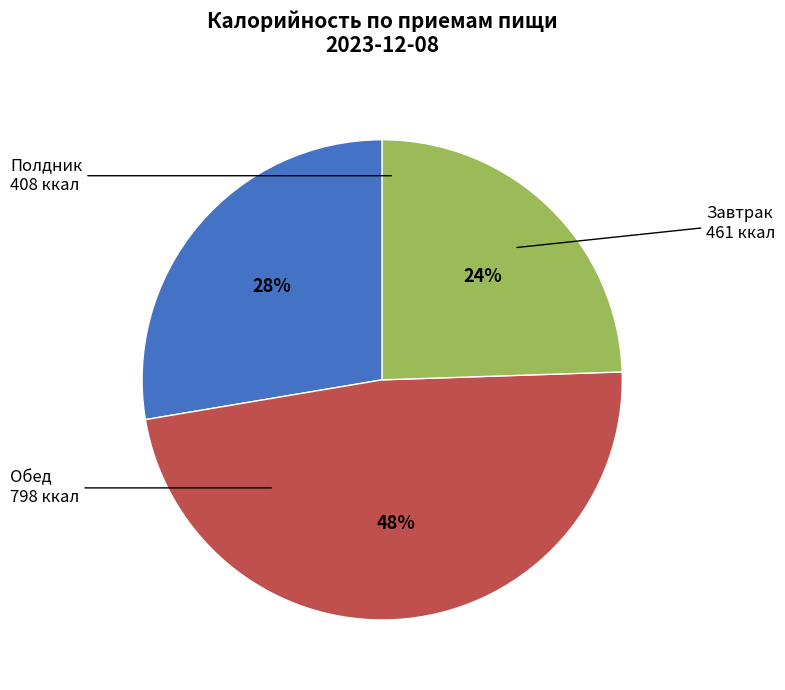

How many segments does this pie chart have?

3